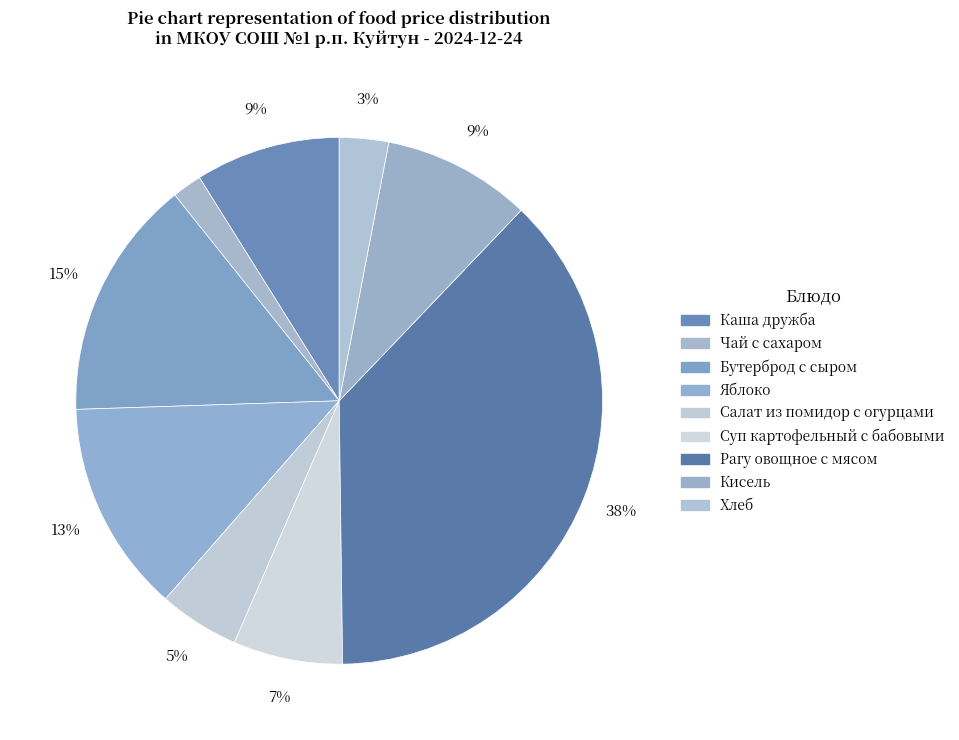

To the nearest percent, what percentage of the pie is Чай с сахаром?

2%